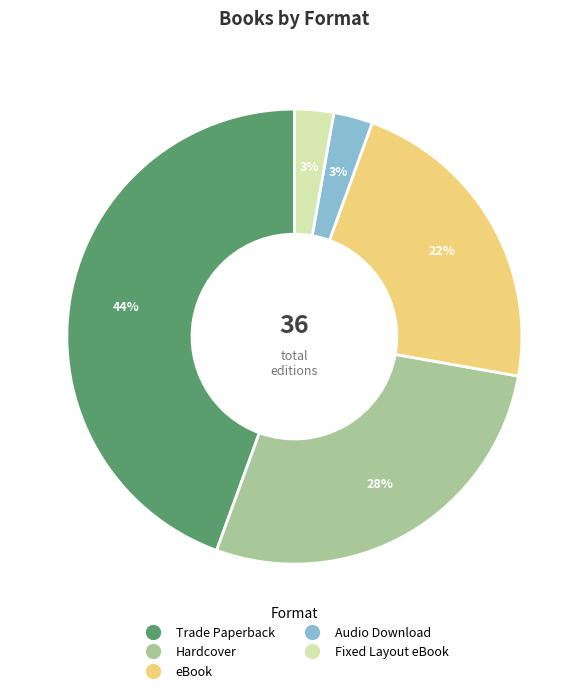

Combined, do Audio Download and Fixed Layout eBook account for over 50%?

No